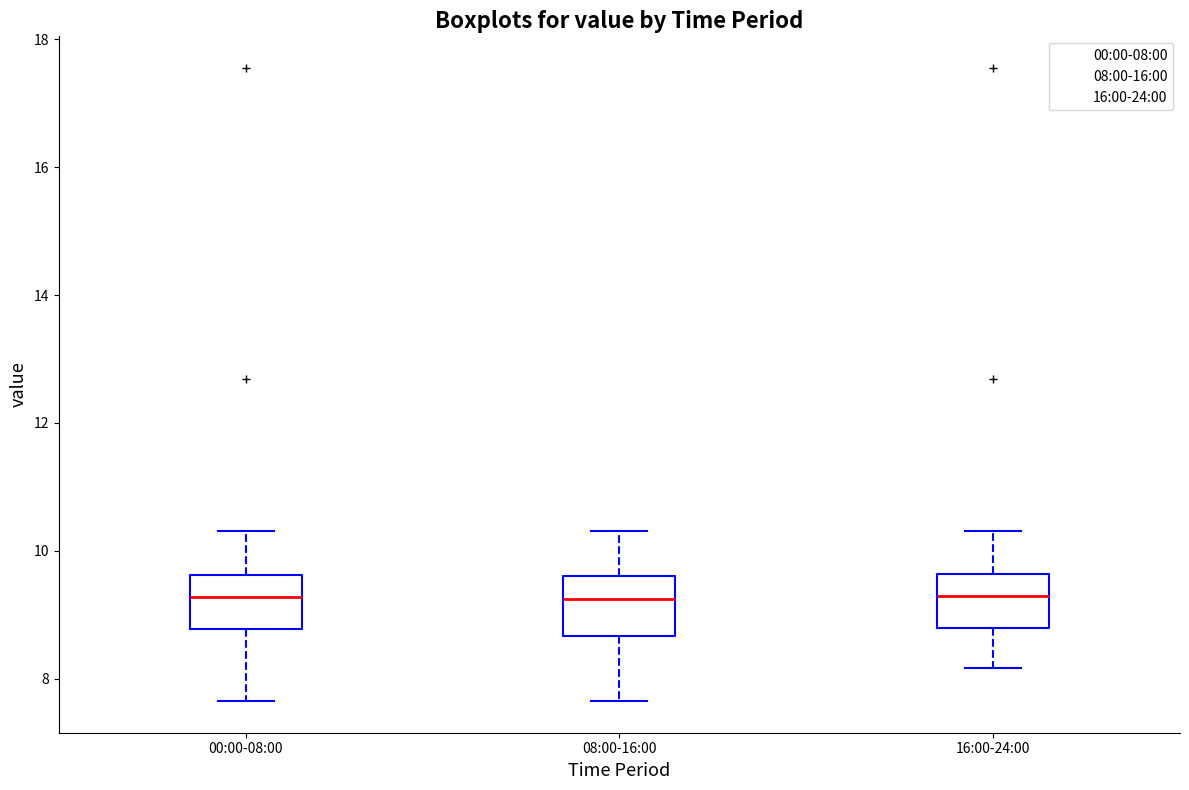

Reading left to right, read every box against the y-axis: the position of its median line, the range the box covers, and the ends of its whiskers. The values are not printed on the chart, so give them approximately, as read against the axis.

00:00-08:00: median 9.2, box 8.8 to 9.6, whiskers 7.6 to 10.4
08:00-16:00: median 9.2, box 8.6 to 9.6, whiskers 7.6 to 10.4
16:00-24:00: median 9.4, box 8.8 to 9.6, whiskers 8.2 to 10.4